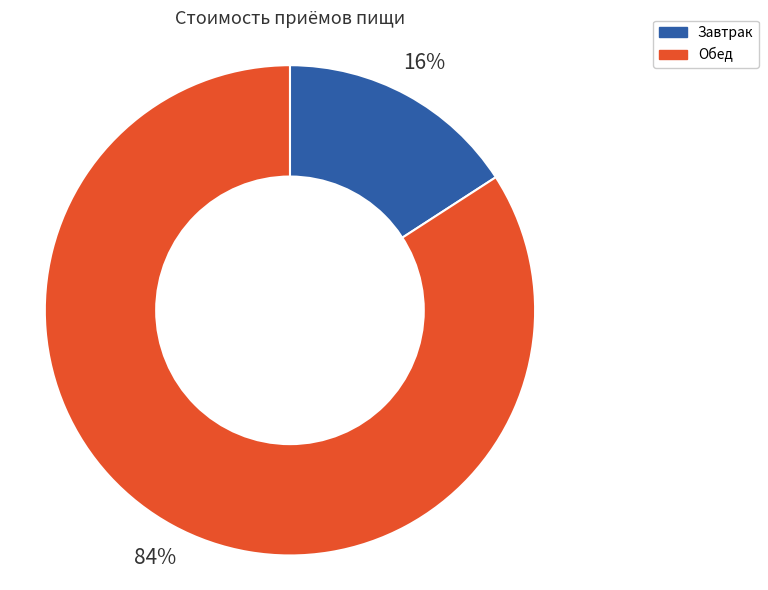

Is the sum of Завтрак and Обед greater than half?

Yes